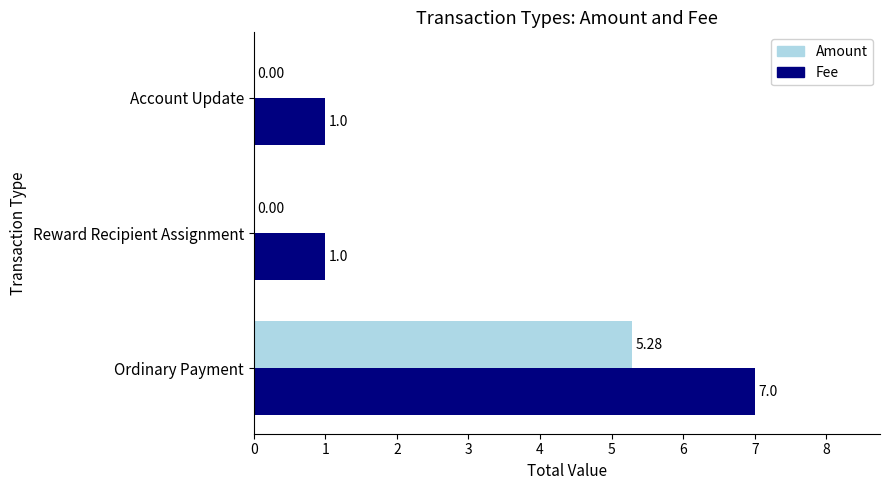

What is the sum of the Amount values at Account Update and Ordinary Payment?

5.3